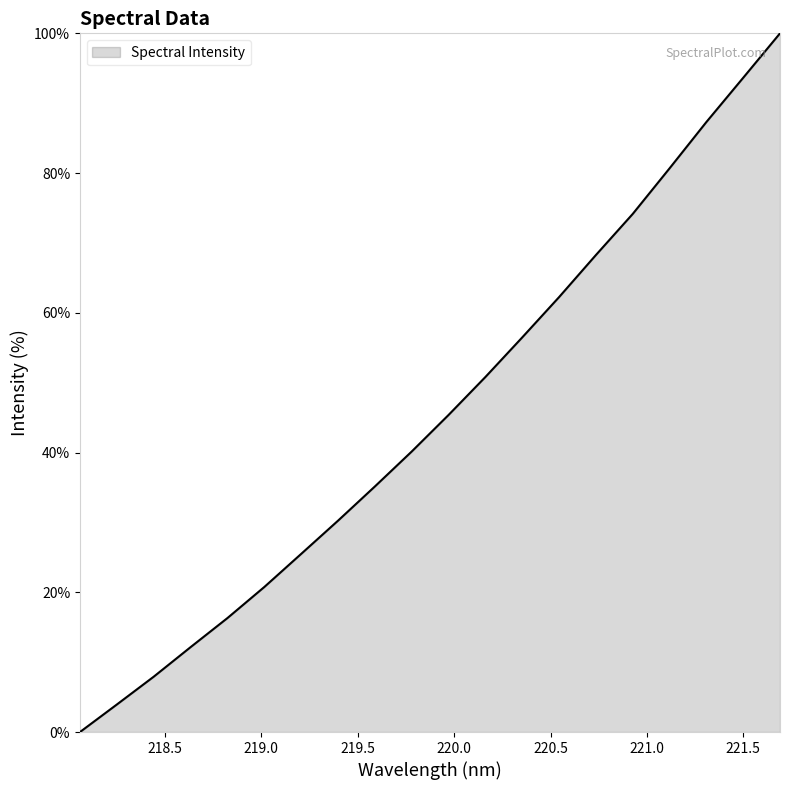

What is the greatest value displayed?

100.0